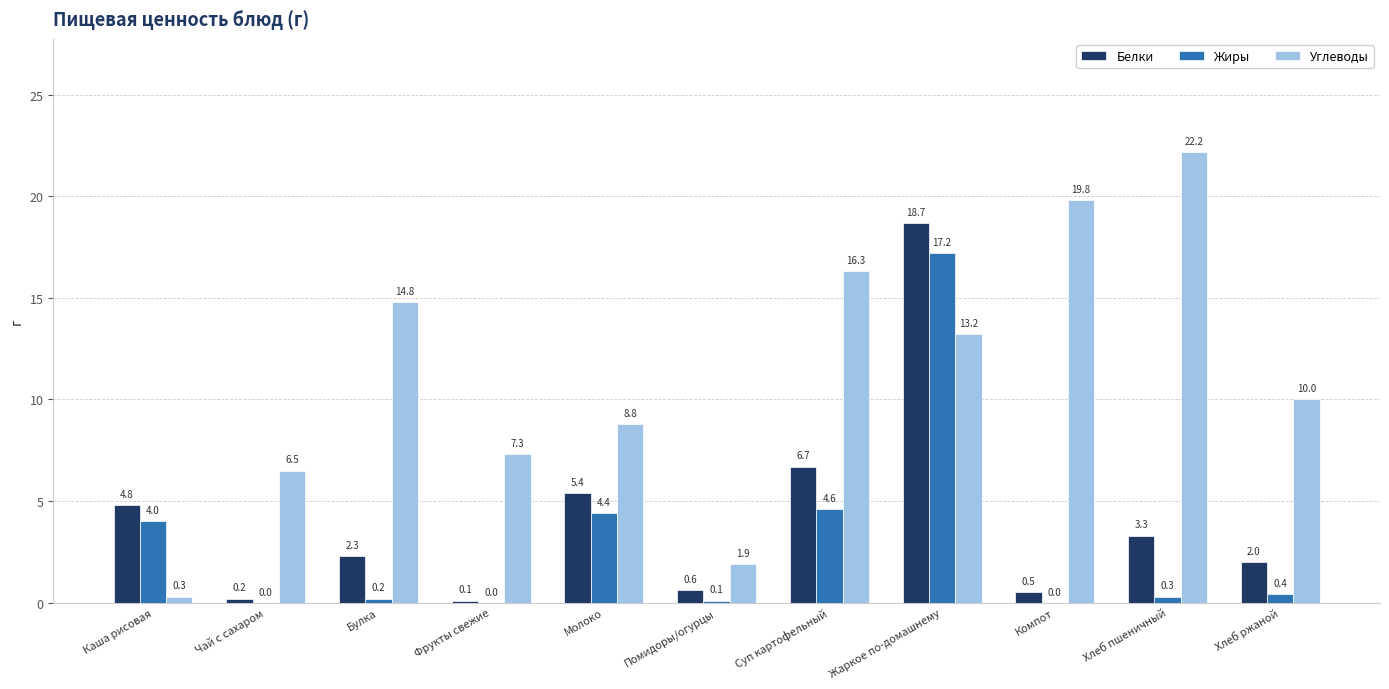

Reading left to right, transcribe all the data shown in this chart.

Белки: 4.8	0.2	2.3	0.1	5.4	0.6	6.7	18.7	0.5	3.3	2.0
Жиры: 4.0	0.0	0.2	0.0	4.4	0.1	4.6	17.2	0.0	0.3	0.4
Углеводы: 0.3	6.5	14.8	7.3	8.8	1.9	16.3	13.2	19.8	22.2	10.0